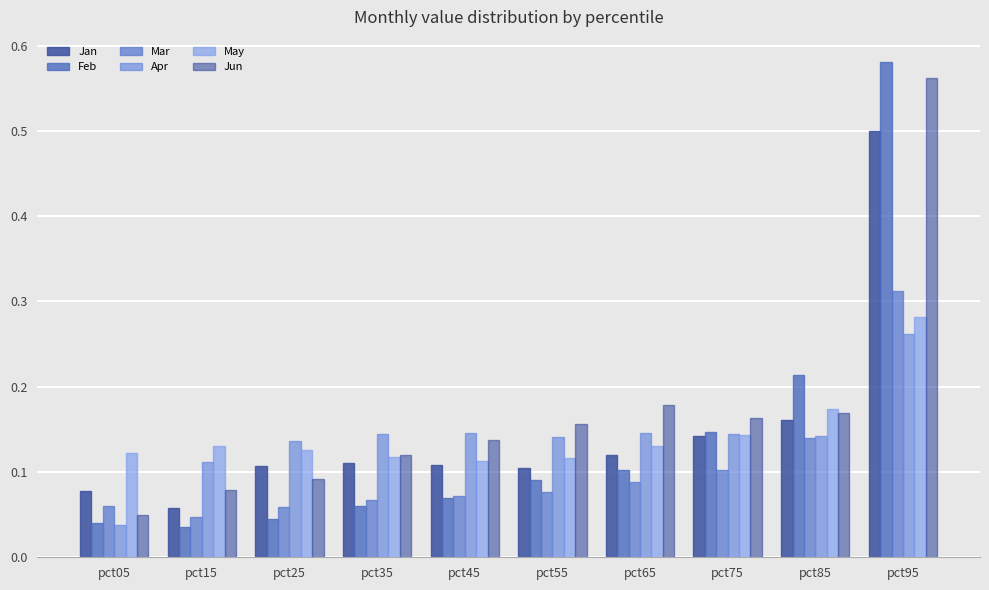

Between pct25 and pct65, which series saw the biggest shift?

Jun